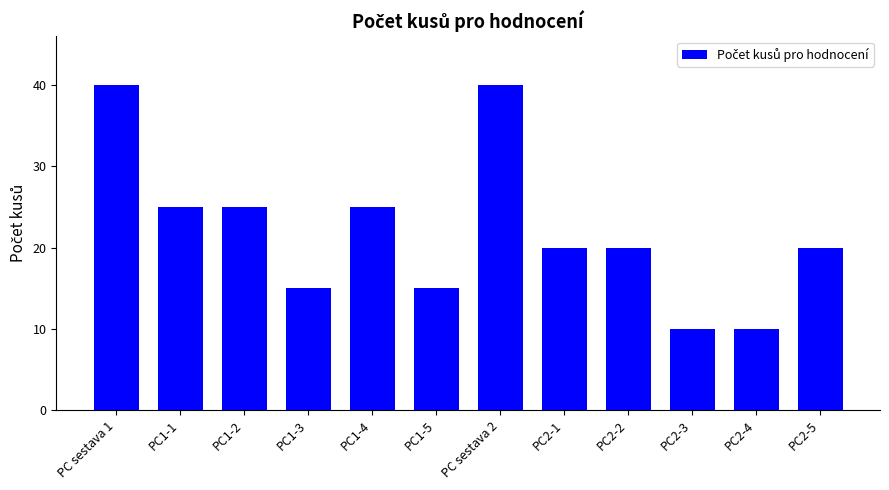

Reading right to left, transcribe all the data shown in this chart.

PC2-5=20	PC2-4=10	PC2-3=10	PC2-2=20	PC2-1=20	PC sestava 2=40	PC1-5=15	PC1-4=25	PC1-3=15	PC1-2=25	PC1-1=25	PC sestava 1=40